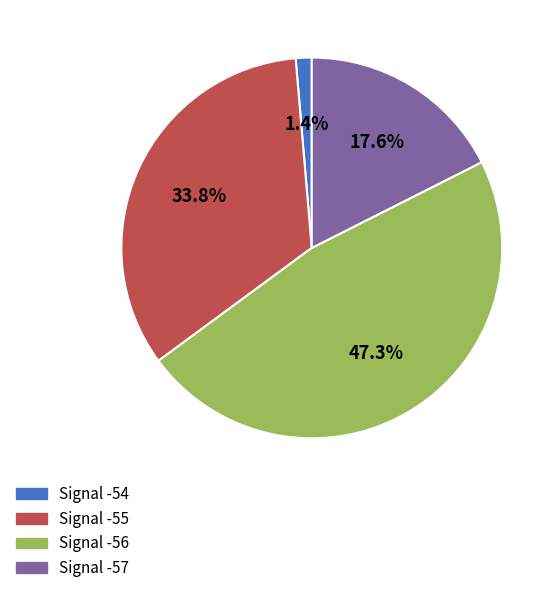

Does any single category account for the majority?

No